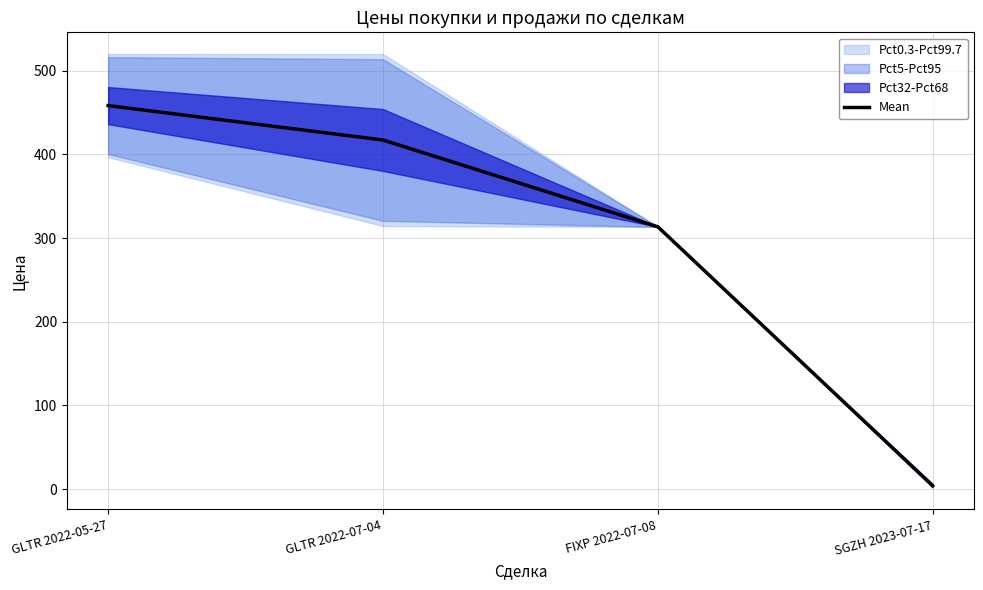

What value does the data have at SGZH 2023-07-17?

4.0